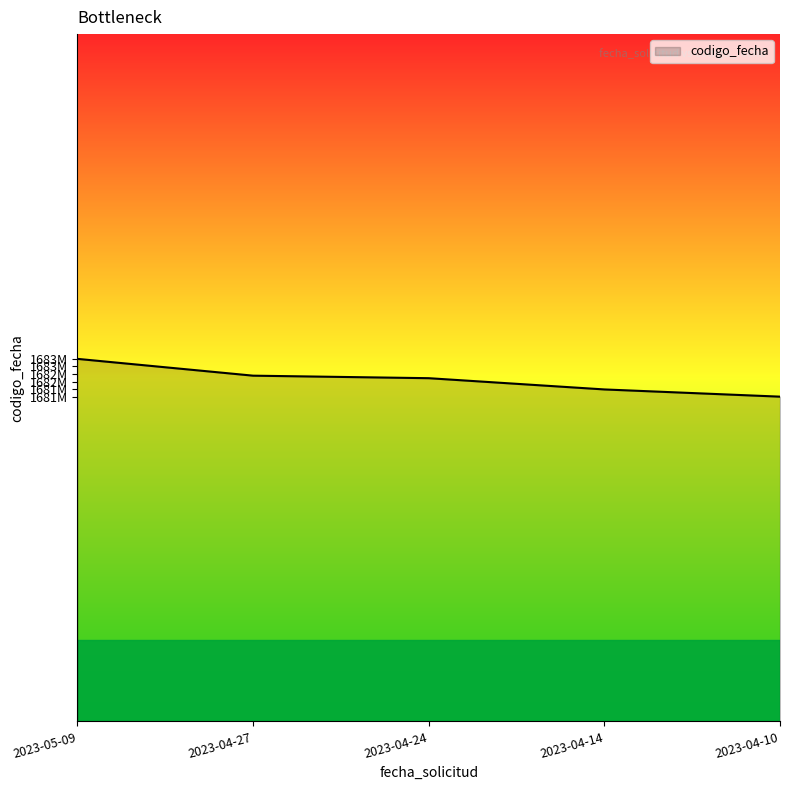

Is this an area chart (filled region under the line)?

Yes